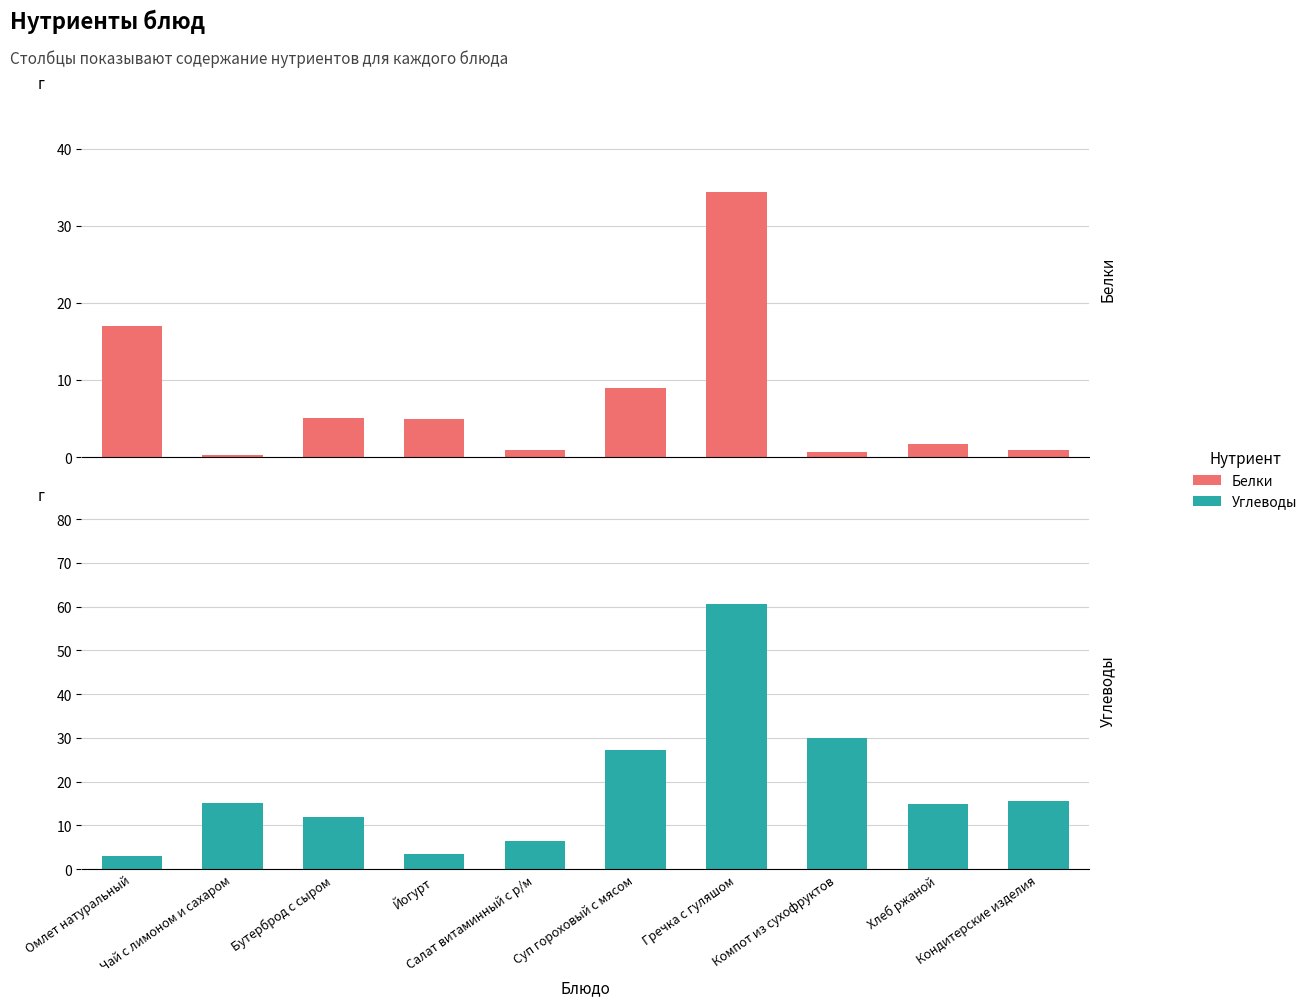

Where does the Белки series first go above 5?

Омлет натуральный